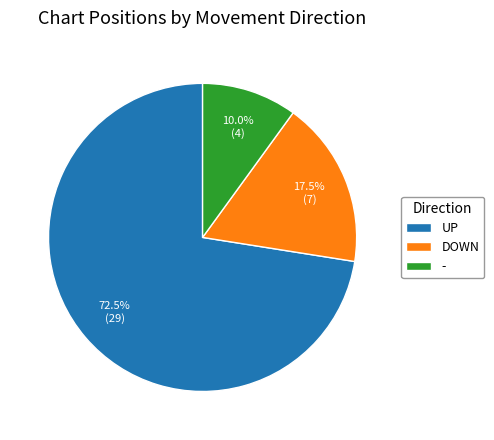

To the nearest percent, what is the difference between the largest and smallest slice percentages?

62%